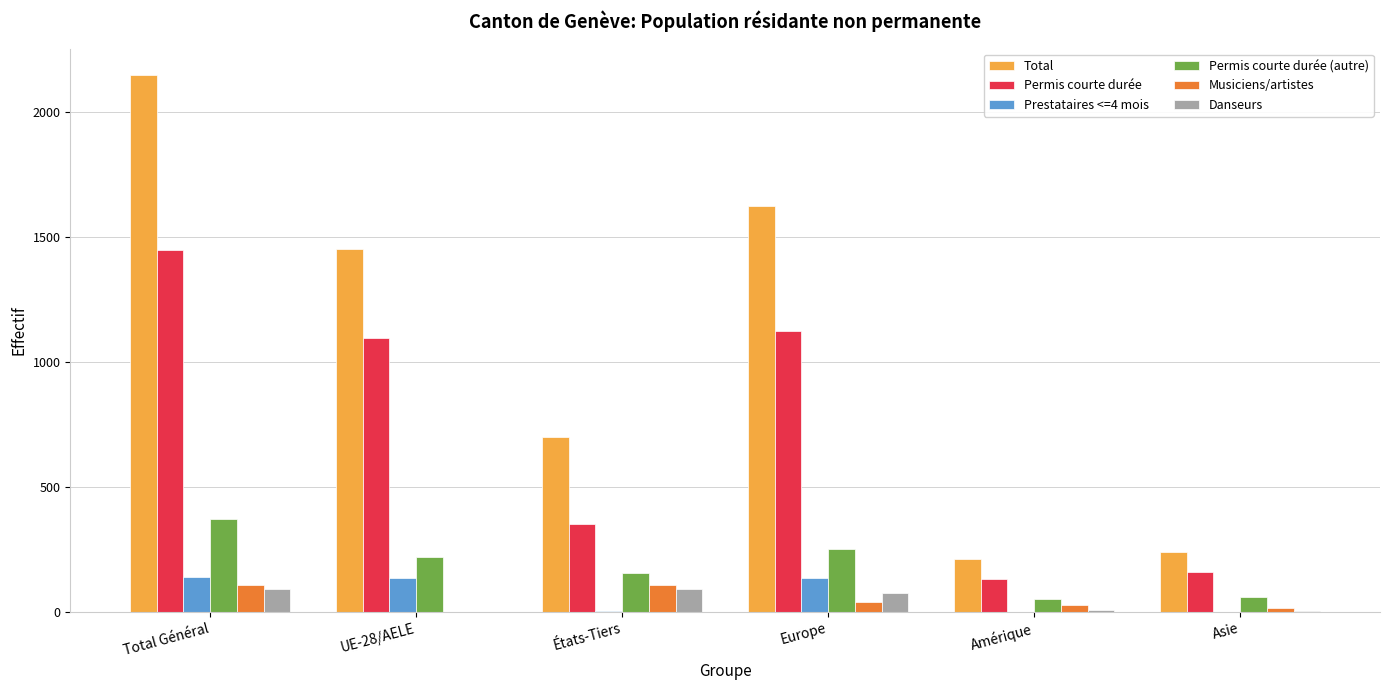

What is the sum of all Prestataires <=4 mois values?

410